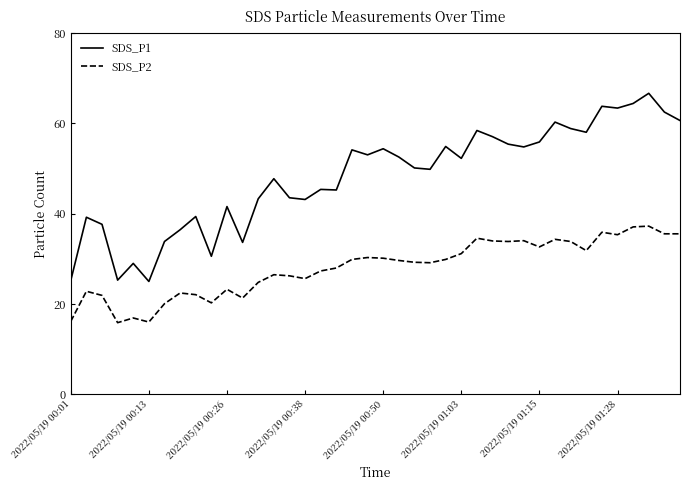

Which series has the largest range (max minus min)?

SDS_P1